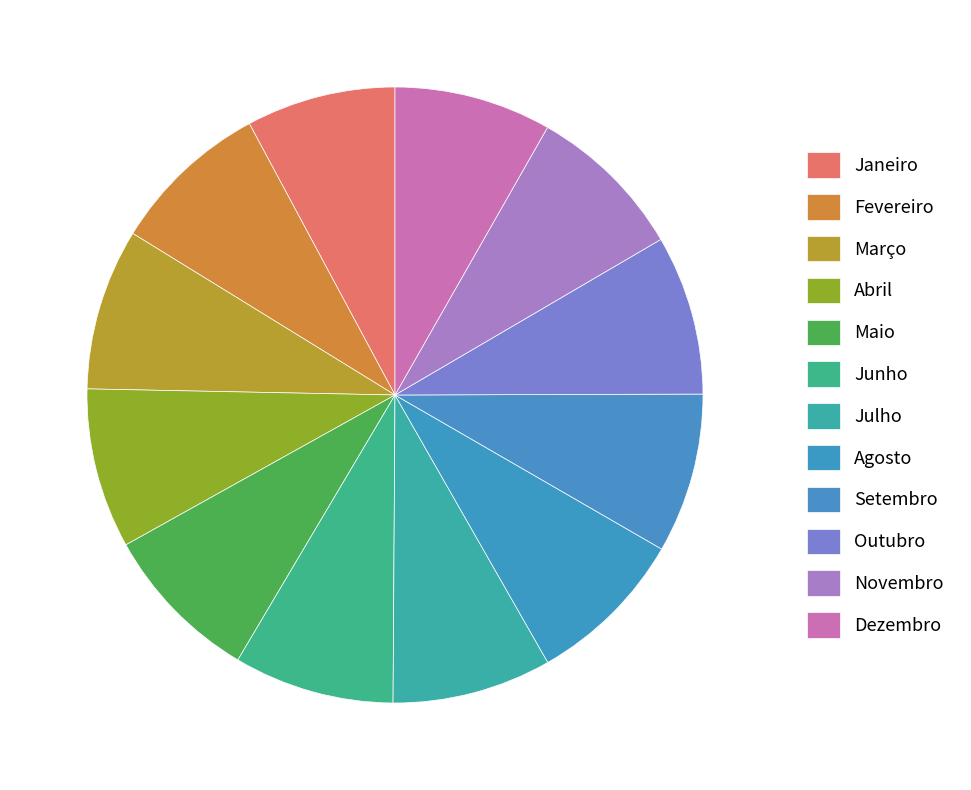

True or false: Julho accounts for 8% of the total.

True